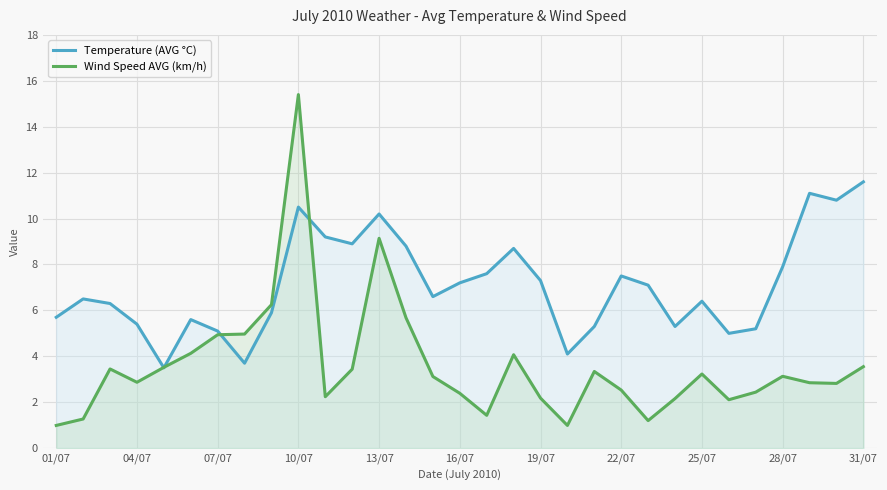

Rank the series by their average value, from highest to lowest.

Temperature (AVG °C), Wind Speed AVG (km/h)